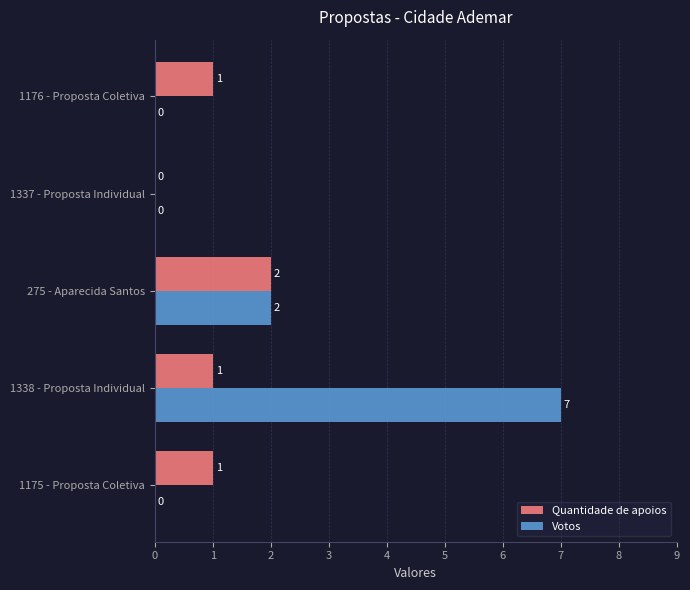

Is it true that Quantidade de apoios equals 1 at 1175 - Proposta Coletiva?

True